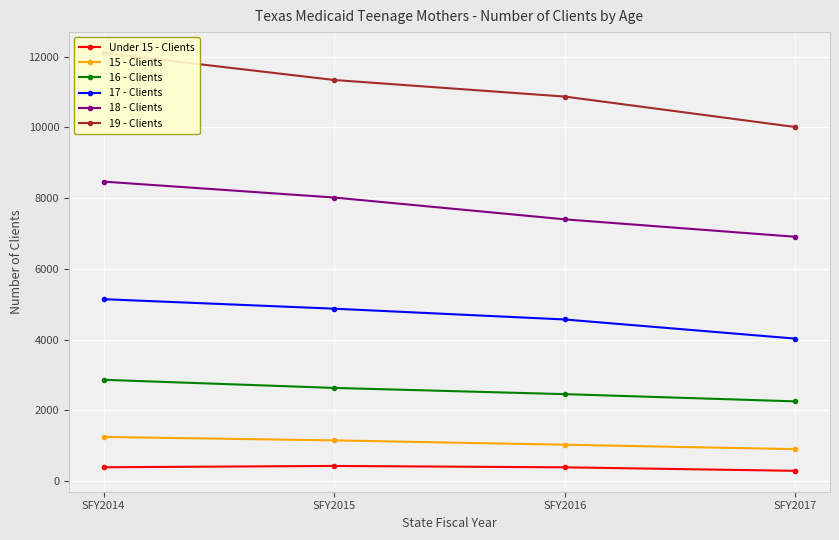

What is the value of the 19 - Clients point at the 4th from the left?

10009